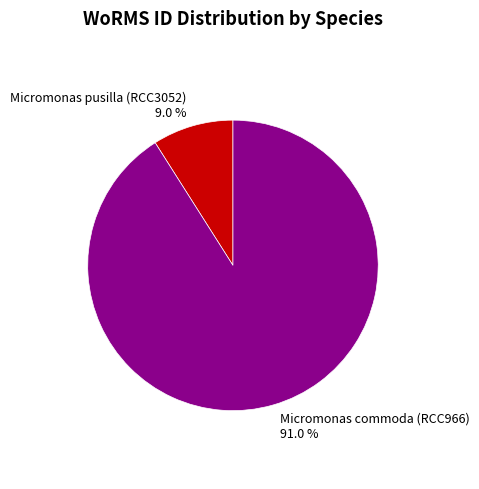

Is it true that Micromonas commoda (RCC966) is 91% of the pie?

True